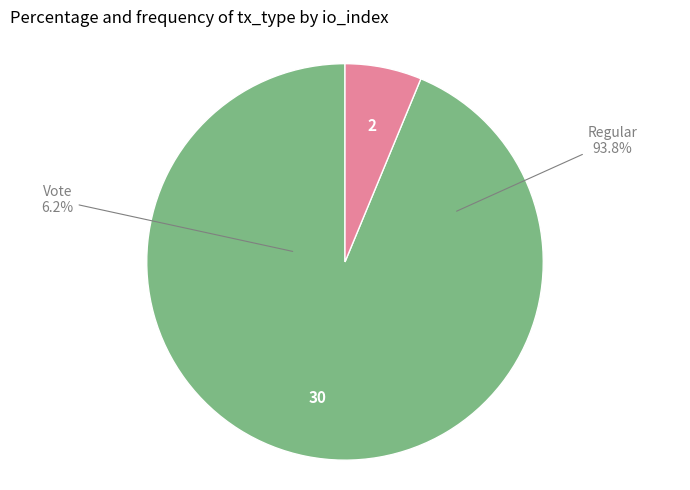

Is it true that Regular (index 30) is 94% of the pie?

True